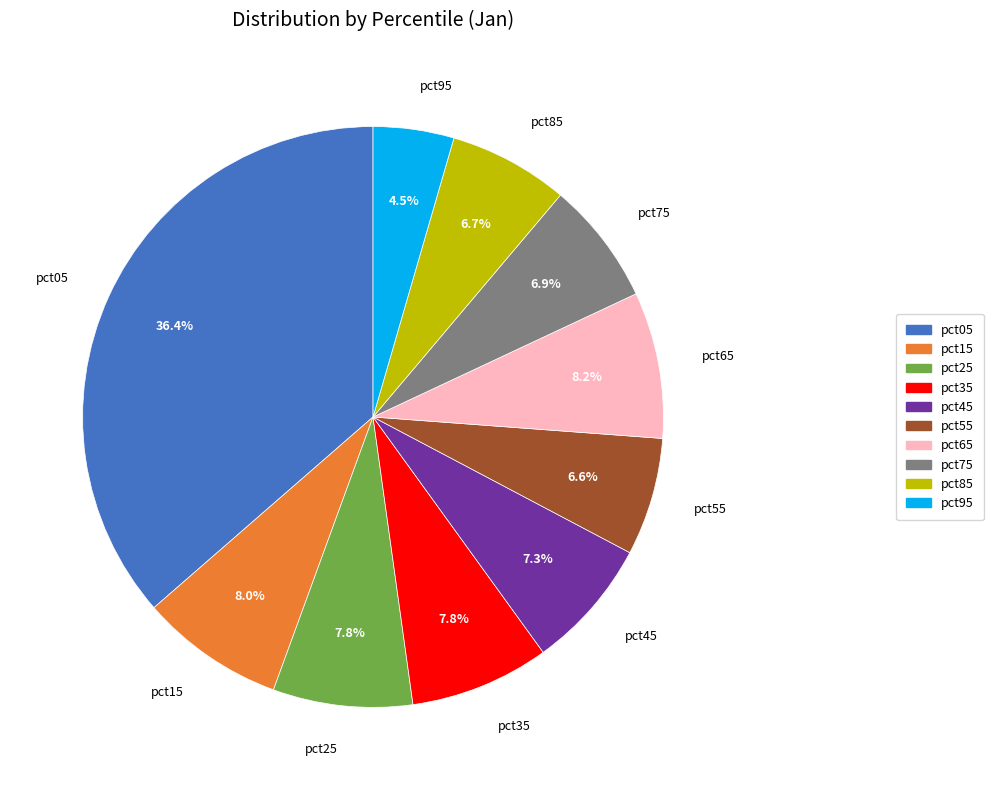

Between pct35 and pct85, which is larger?

pct35